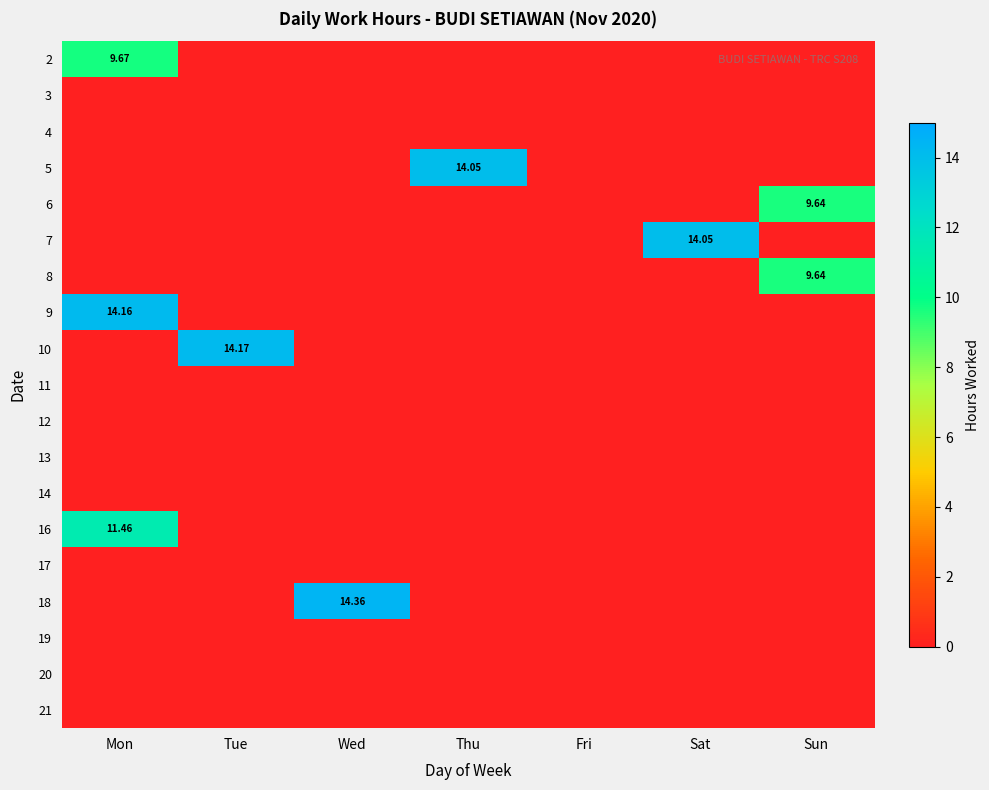

List the labels in order of 7 value, largest first.

Sat, Mon, Tue, Wed, Thu, Fri, Sun